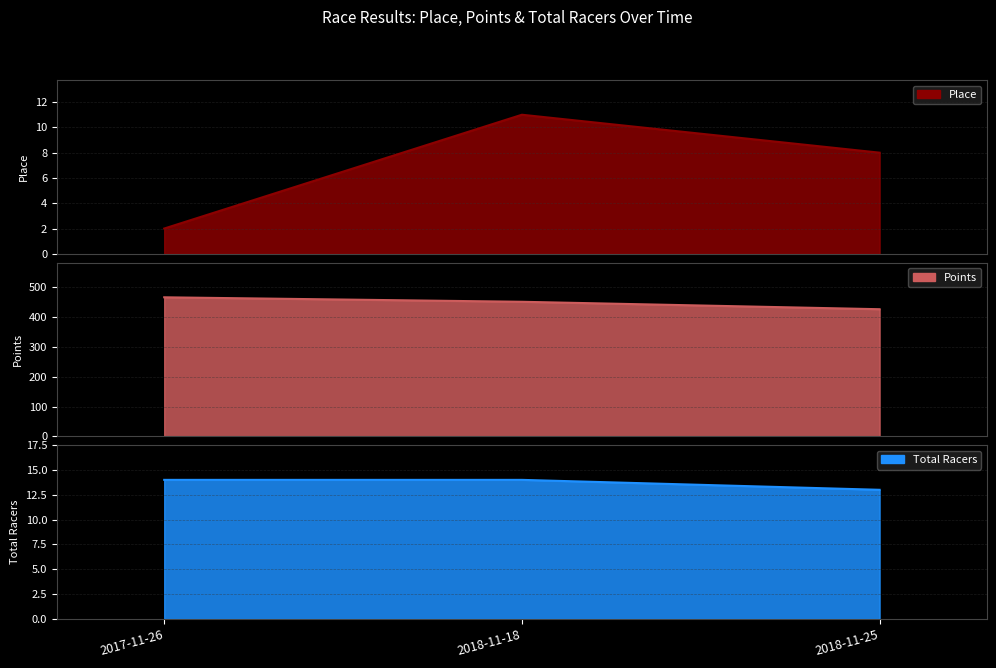

At which label is Points closest to 446?

2018-11-18